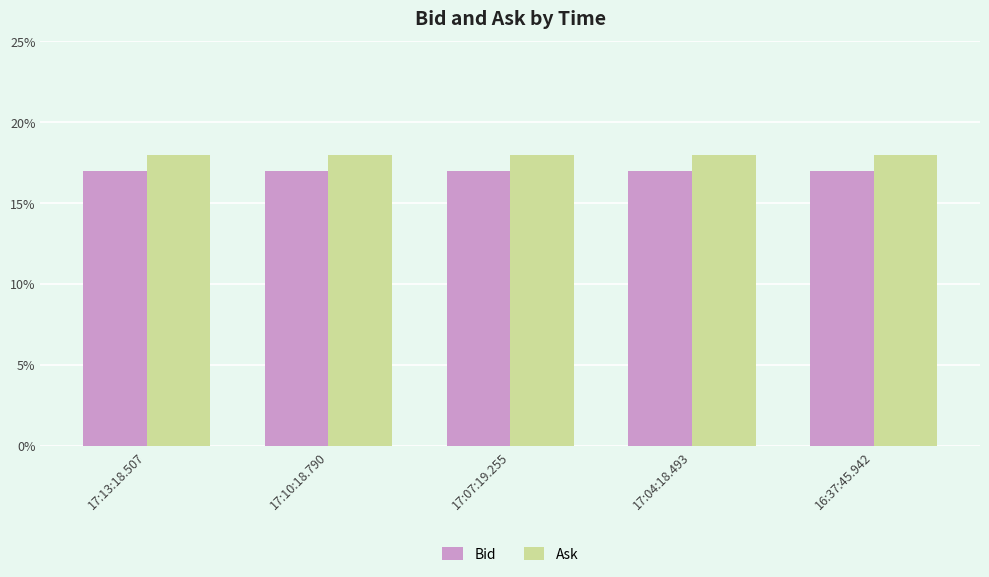

What are all the series names shown in the legend?

Bid, Ask